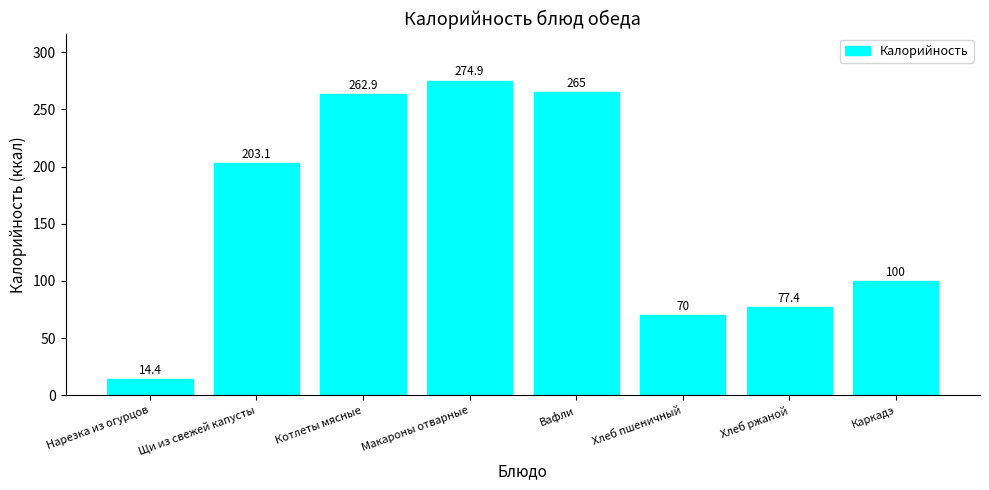

Reading right to left, list all the values displayed in this chart.

100.0	77.4	70.0	265.0	274.9	262.9	203.1	14.4